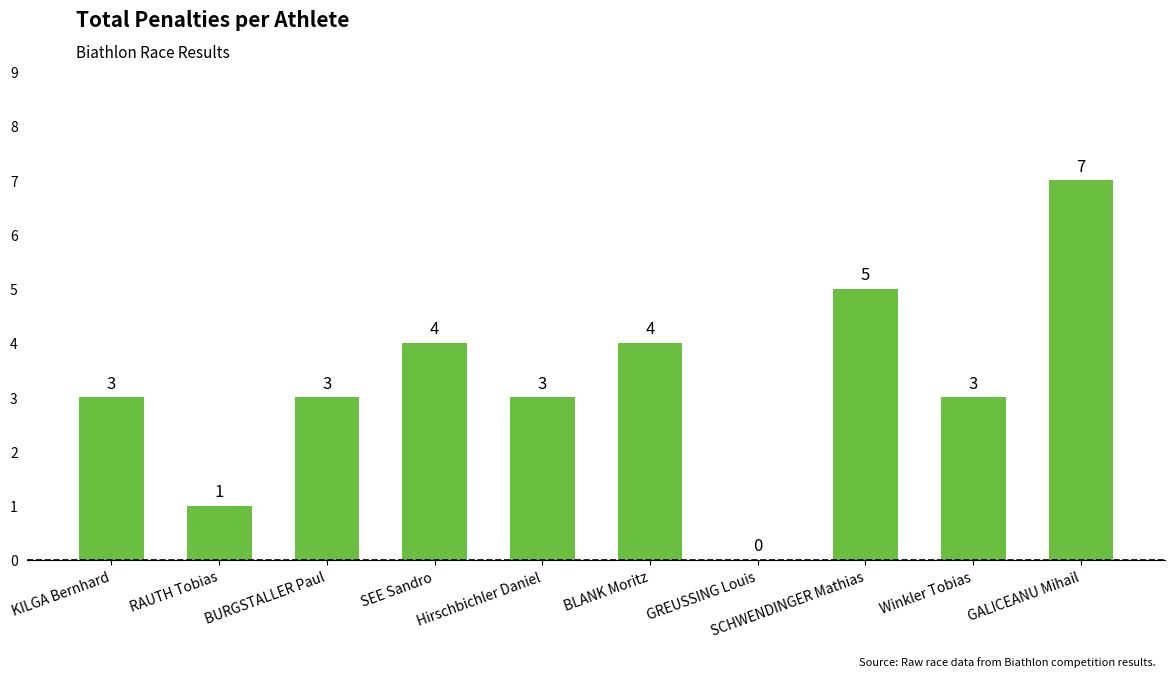

What is the sum of the values at RAUTH Tobias and BURGSTALLER Paul?

4